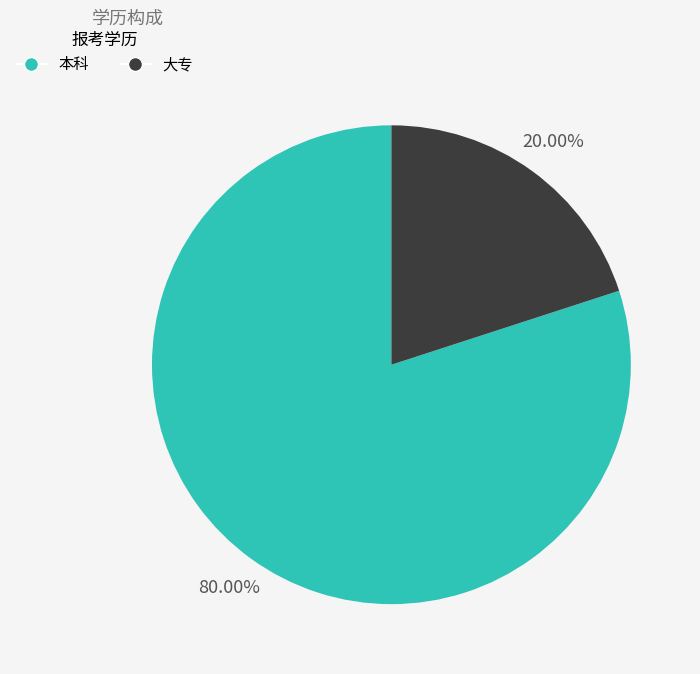

To the nearest percent, what is the combined percentage of 大专 and 本科?

100%